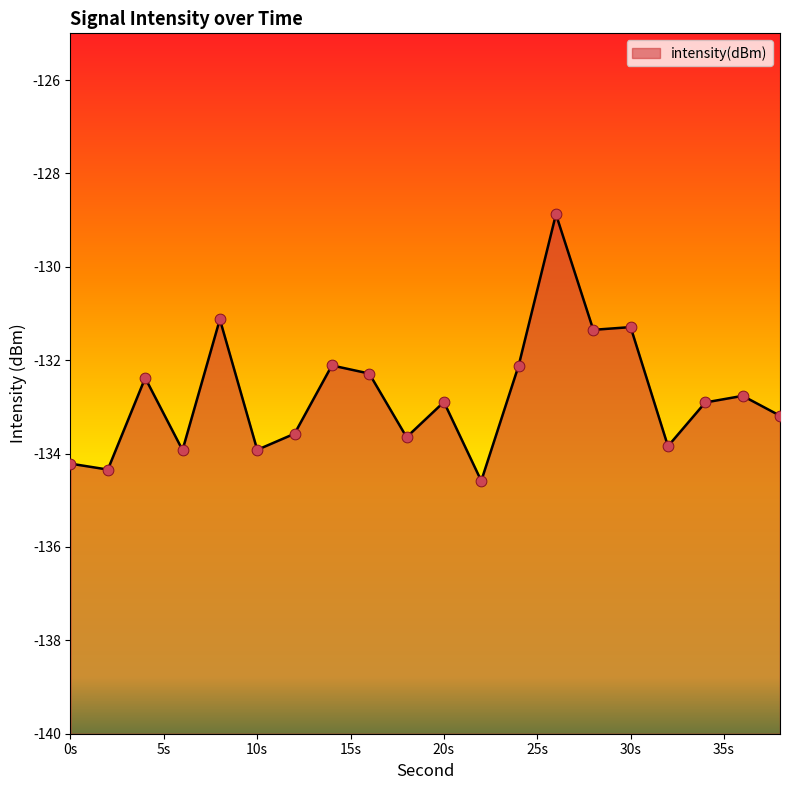

What is the change in value from 0 to 6?

+0.3